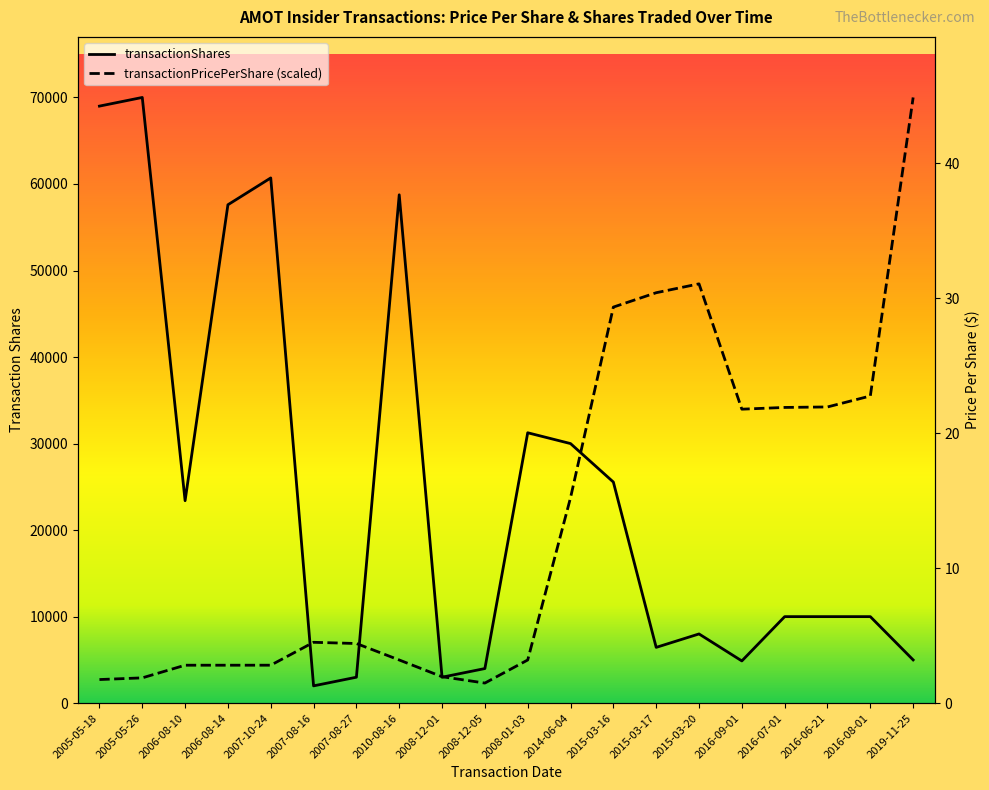

What is the minimum value shown in the chart?

2000.0